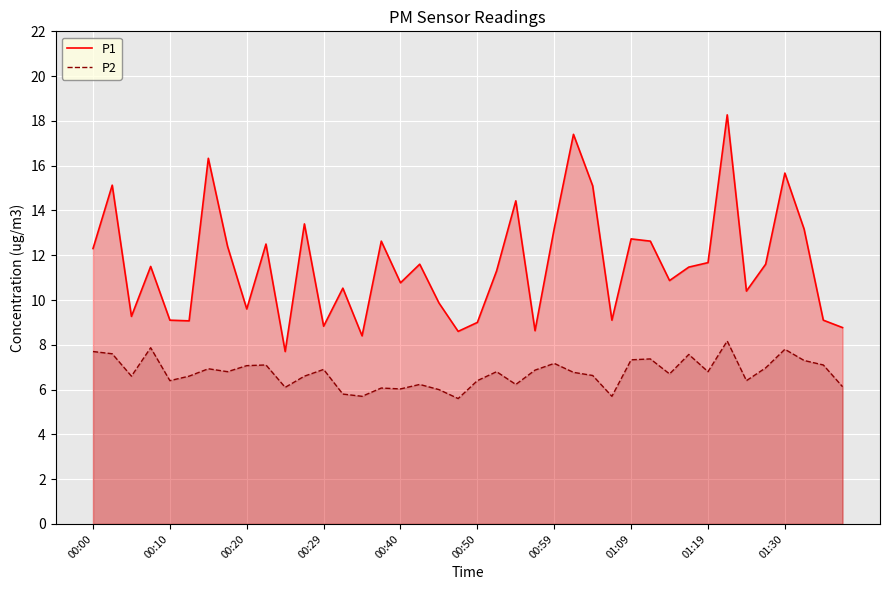

At which category is the sum across all series the highest?

33